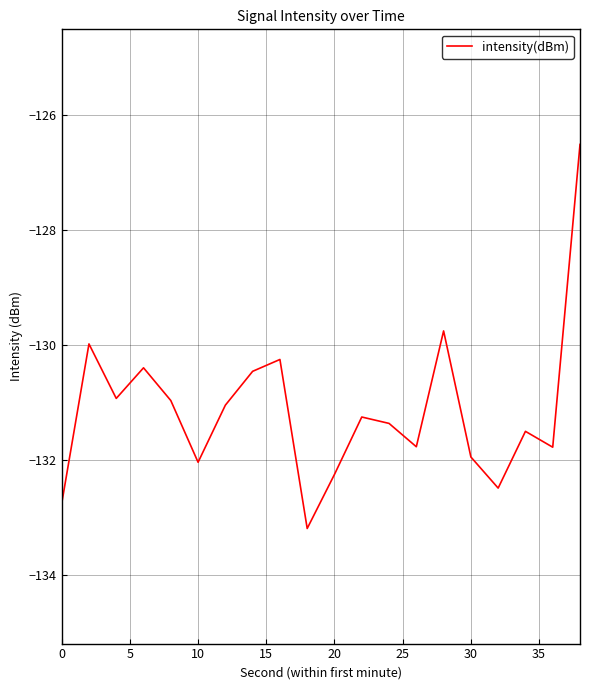

What is the smallest value displayed?

-133.2